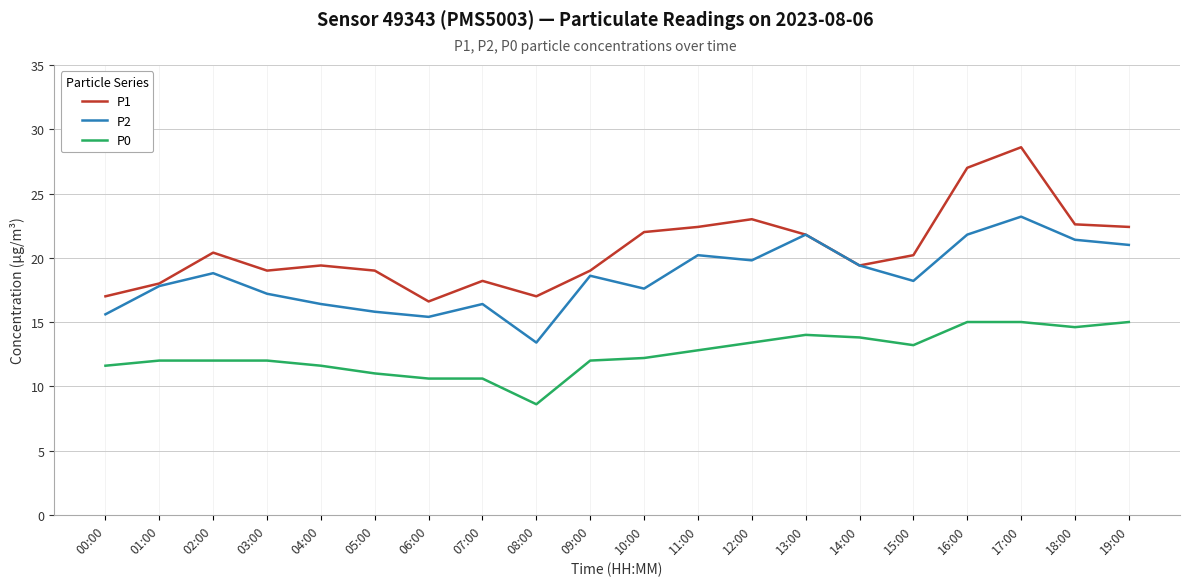

Reading left to right, list all the values displayed in this chart.

P1: 17.0	18.0	20.4	19.0	19.4	19.0	16.6	18.2	17.0	19.0	22.0	22.4	23.0	21.8	19.4	20.2	27.0	28.6	22.6	22.4
P2: 15.6	17.8	18.8	17.2	16.4	15.8	15.4	16.4	13.4	18.6	17.6	20.2	19.8	21.8	19.4	18.2	21.8	23.2	21.4	21.0
P0: 11.6	12.0	12.0	12.0	11.6	11.0	10.6	10.6	8.6	12.0	12.2	12.8	13.4	14.0	13.8	13.2	15.0	15.0	14.6	15.0